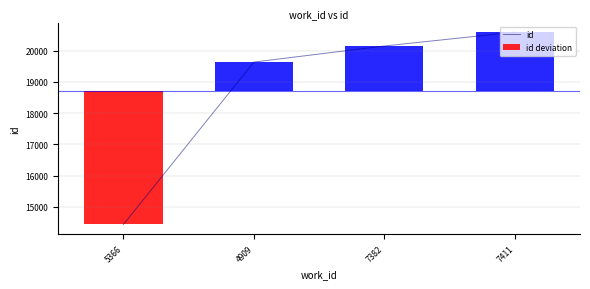

Reading right to left, transcribe all the data shown in this chart.

7411=20587	7382=20145	4909=19630	5366=14436